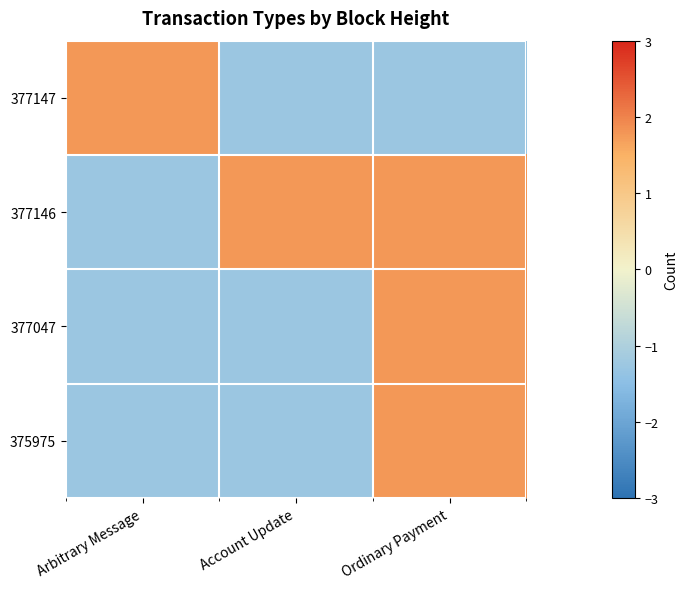

Reading left to right, what are all the values shown in this chart?

377147: Arbitrary Message=1.8	Account Update=-1.3	Ordinary Payment=-1.3
377146: Arbitrary Message=-1.3	Account Update=1.8	Ordinary Payment=1.8
377047: Arbitrary Message=-1.3	Account Update=-1.3	Ordinary Payment=1.8
375975: Arbitrary Message=-1.3	Account Update=-1.3	Ordinary Payment=1.8